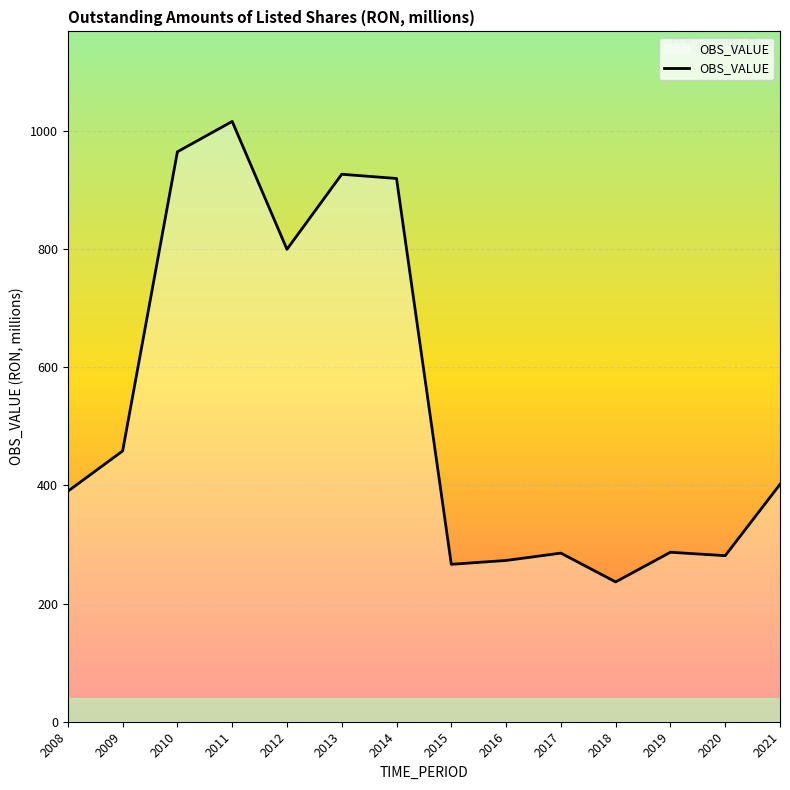

What value does the data have at 2009?

458.1